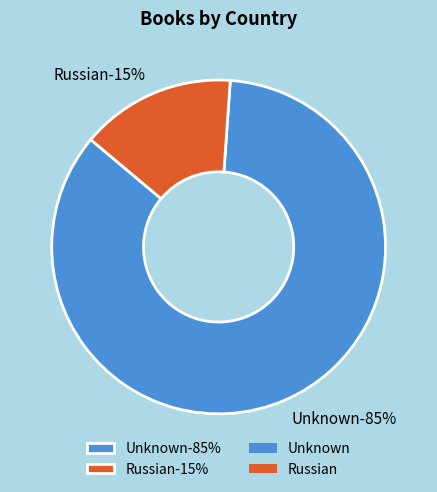

What is the largest slice in the pie chart?

Unknown